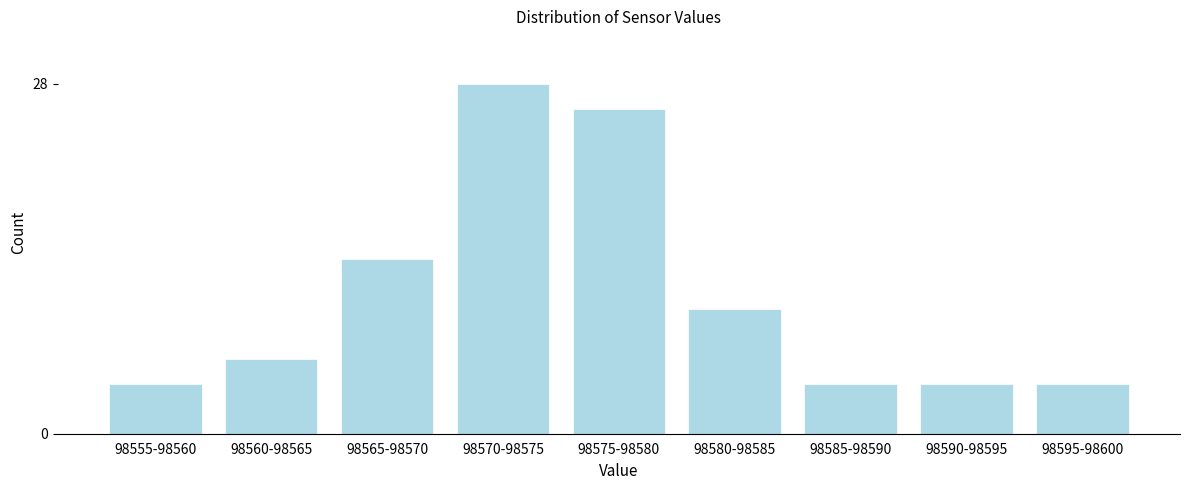

Reading left to right, transcribe all the data shown in this chart.

4	6	14	28	26	10	4	4	4